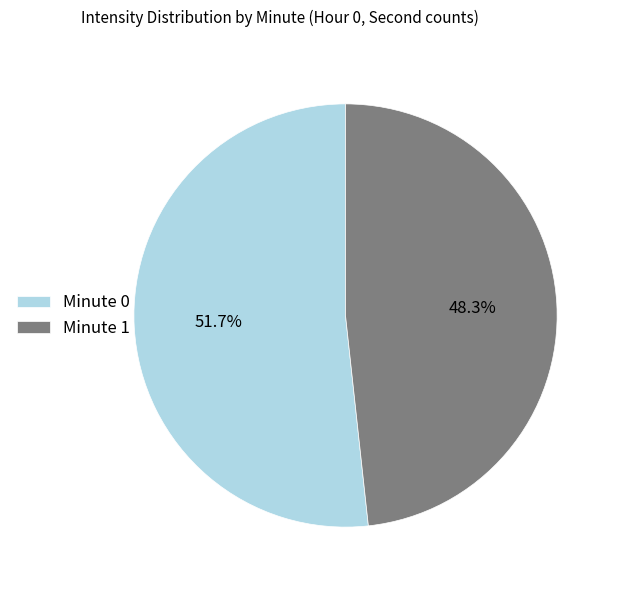

Which slice is the largest?

Minute 0